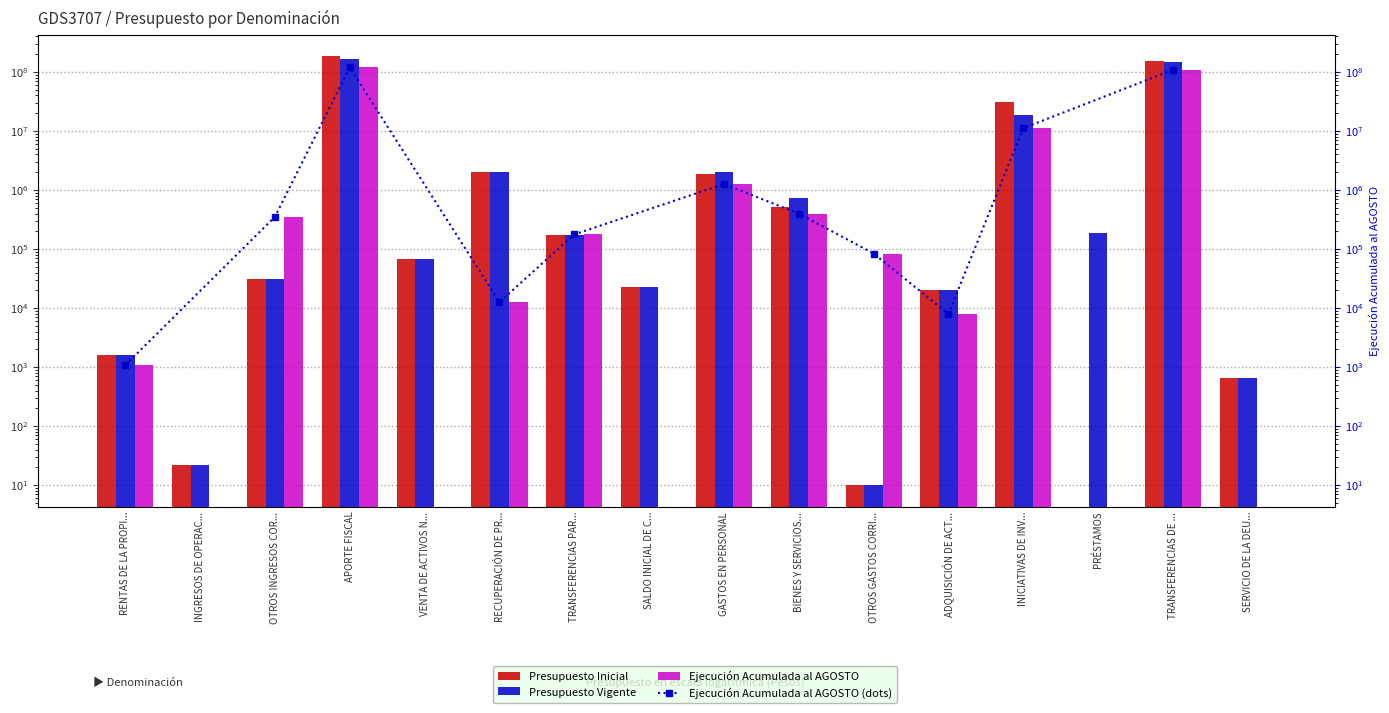

Which has a higher value, GASTOS EN PERSONAL or OTROS GASTOS CORRI...?

GASTOS EN PERSONAL